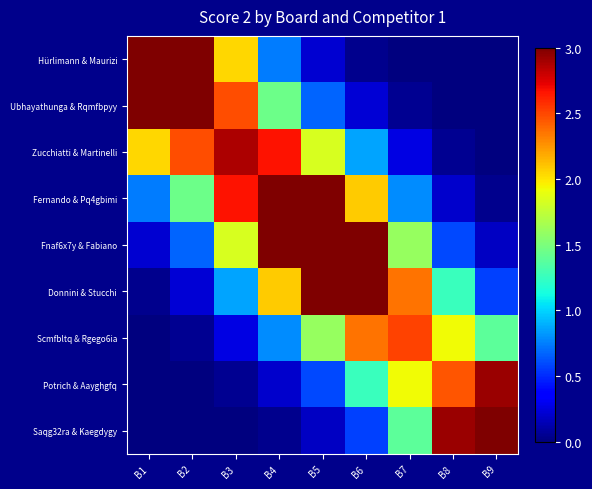

What is the difference between the highest and lowest values at B8?

2.9